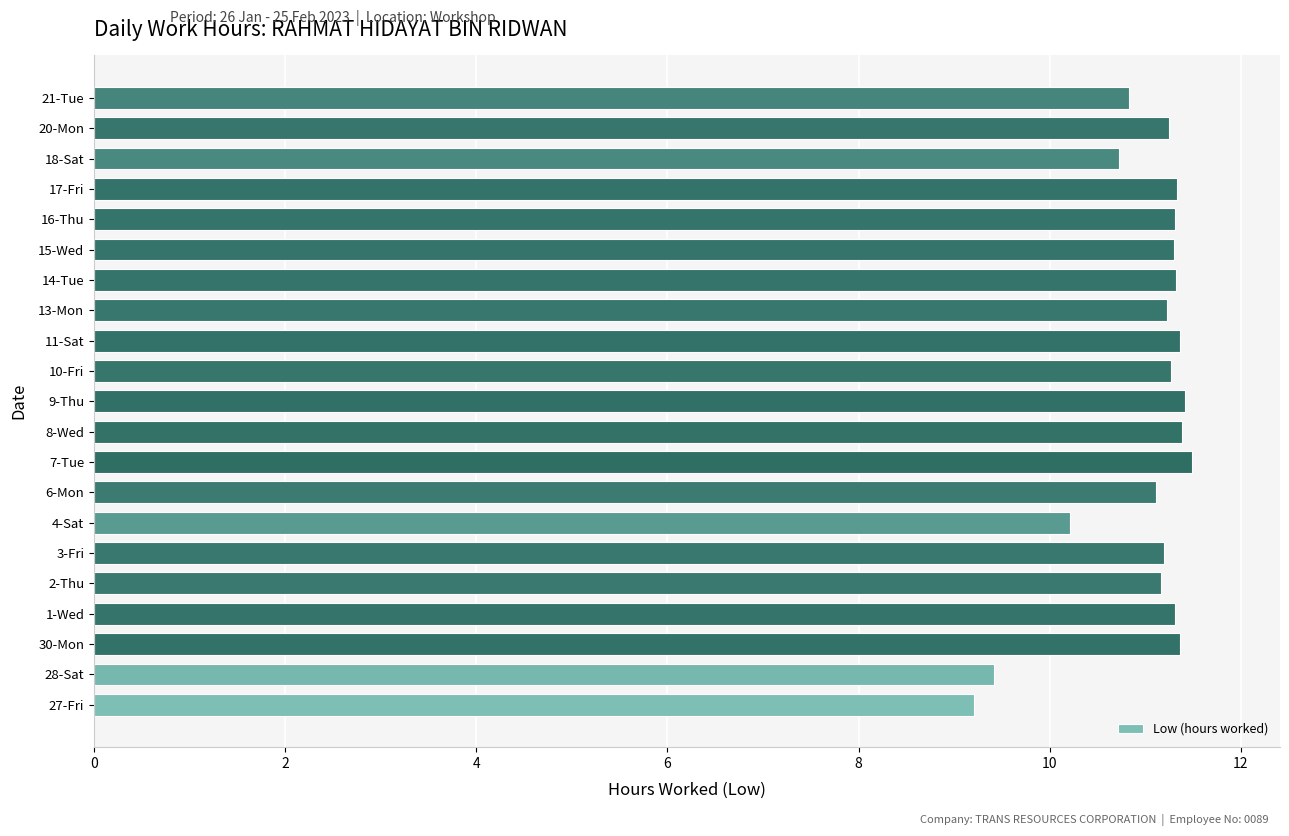

Which has a higher value, 11-Sat or 4-Sat?

11-Sat